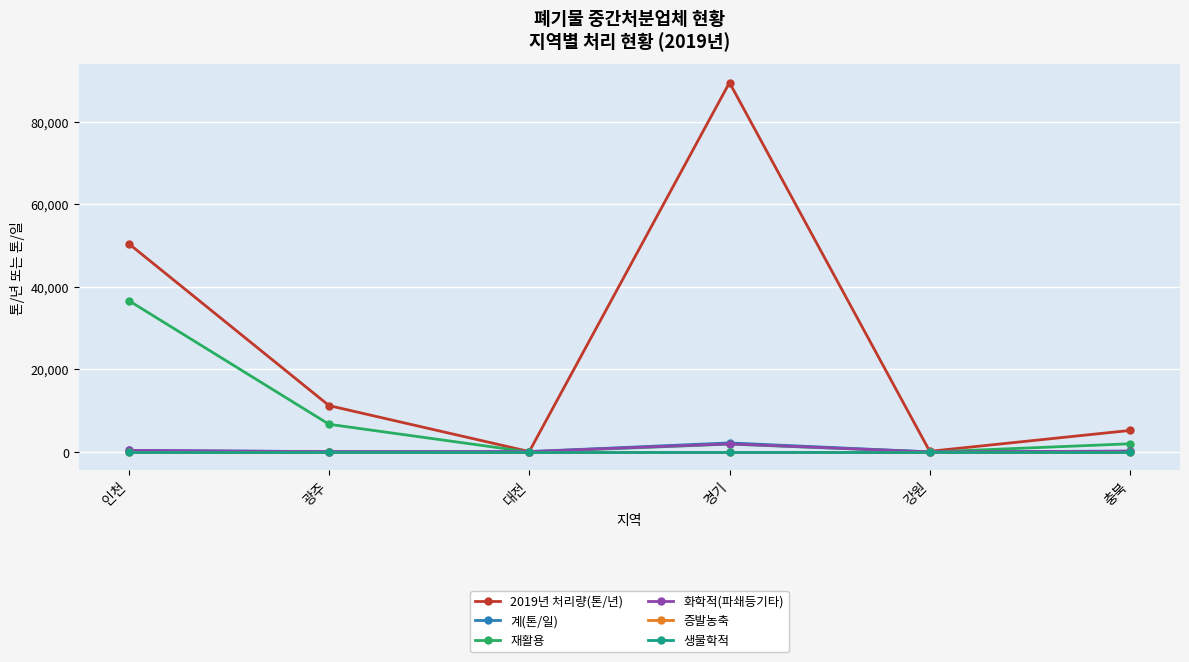

At which category is the sum across all series the highest?

경기